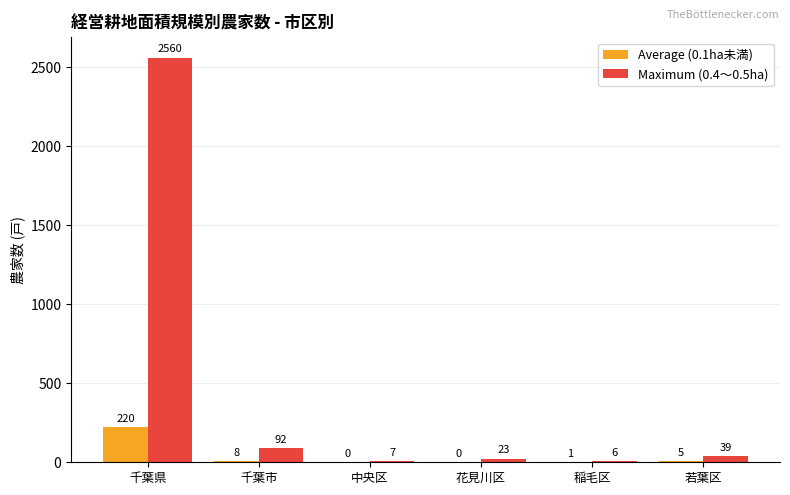

At which category is the sum across all series the highest?

千葉県